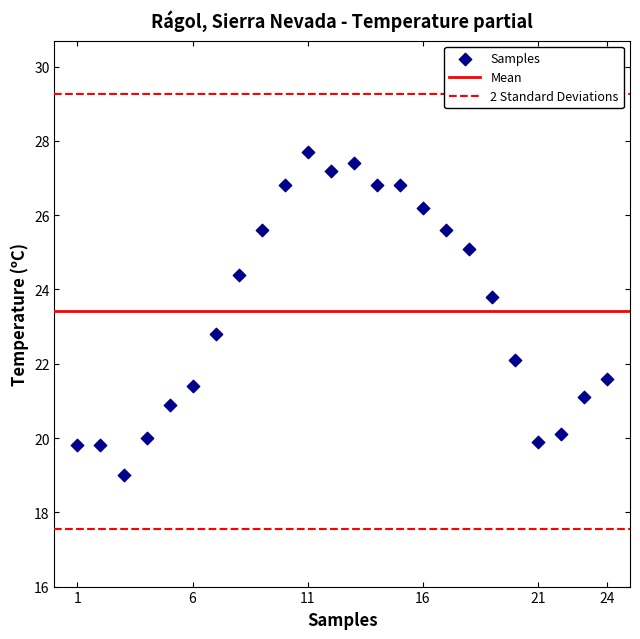

What Y value in the scatter plot is closest to 23?

22.8